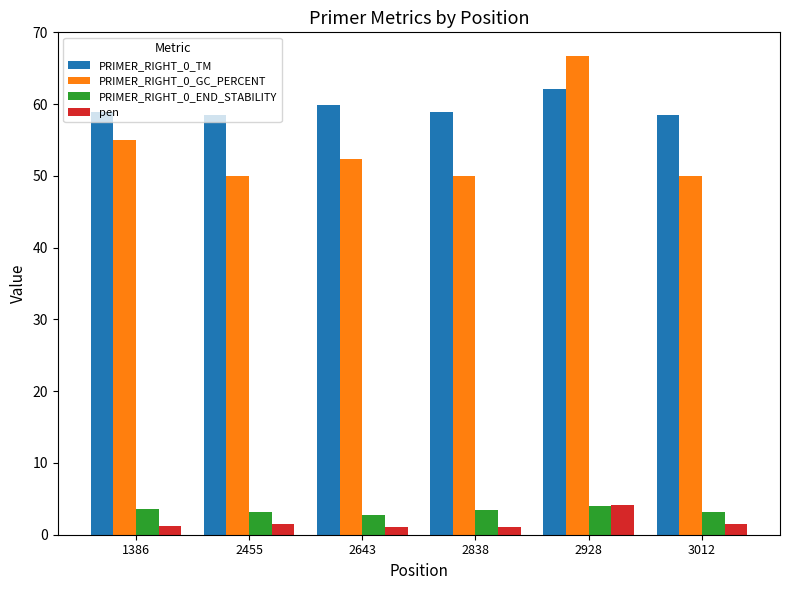

What are all the series names shown in the legend?

PRIMER_RIGHT_0_TM, PRIMER_RIGHT_0_GC_PERCENT, PRIMER_RIGHT_0_END_STABILITY, pen